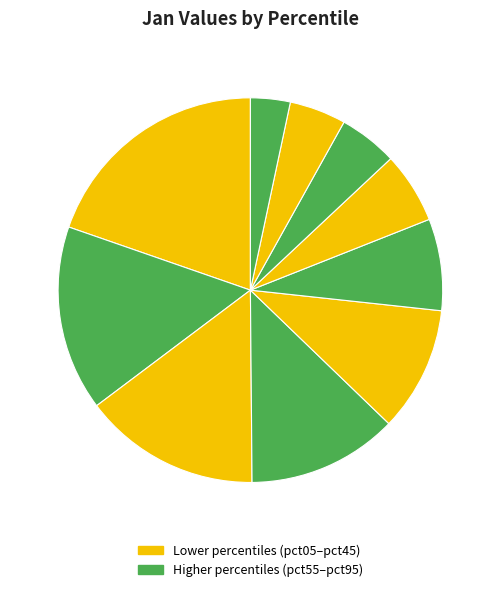

Is there a majority slice in this chart?

No